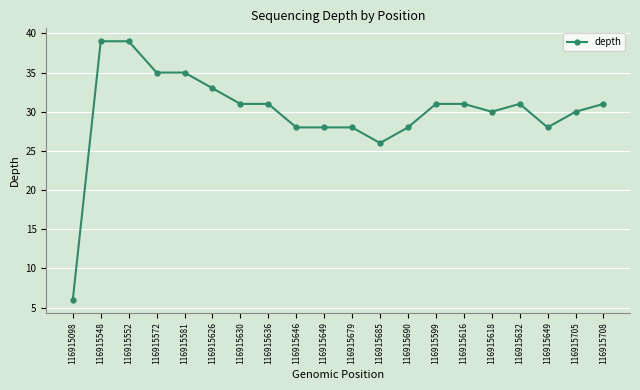

Does the chart display data point markers on the line(s)?

Yes